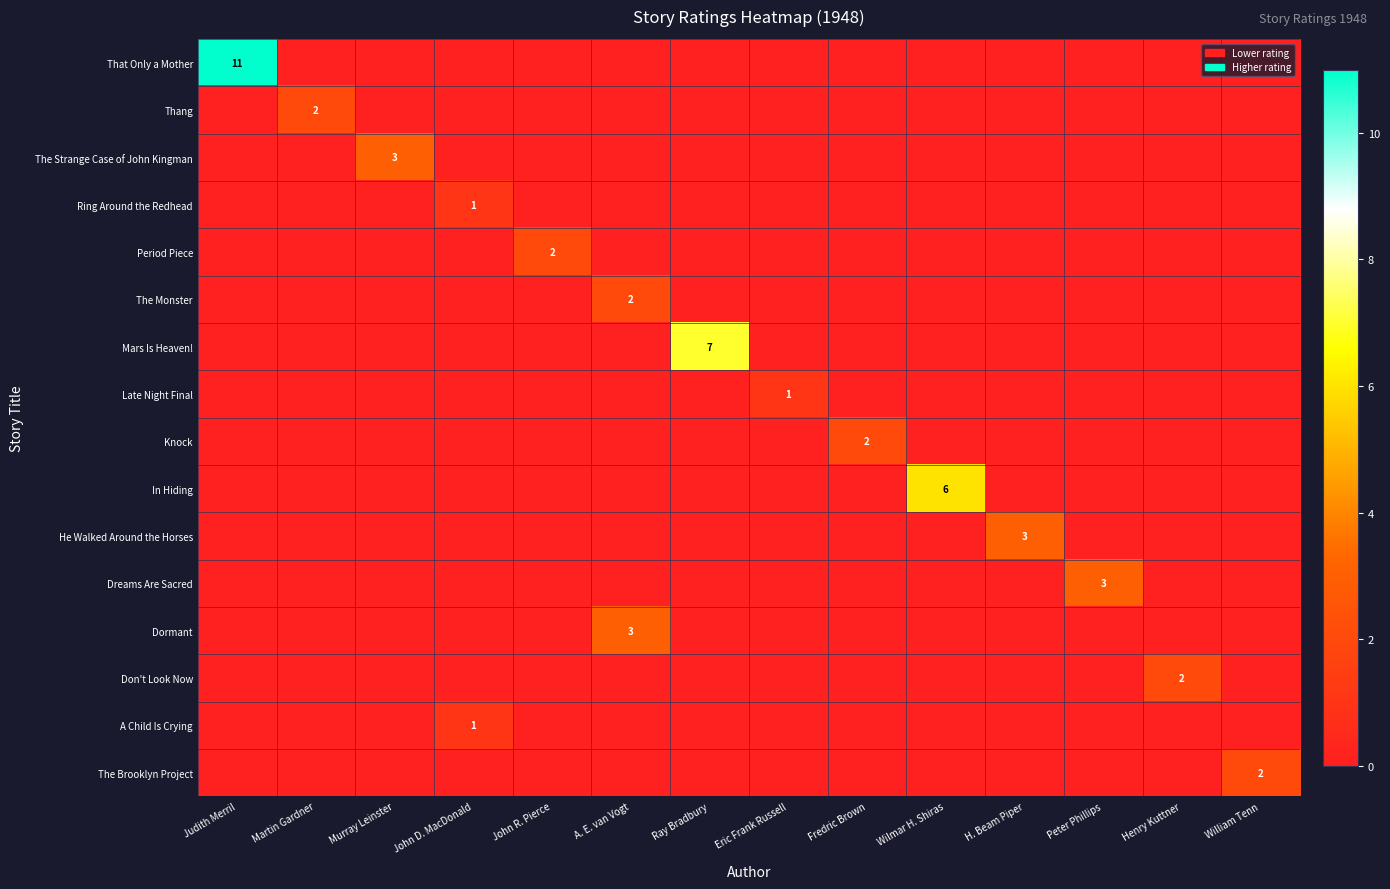

The value of Knock at Fredric Brown is 3. True or false?

False